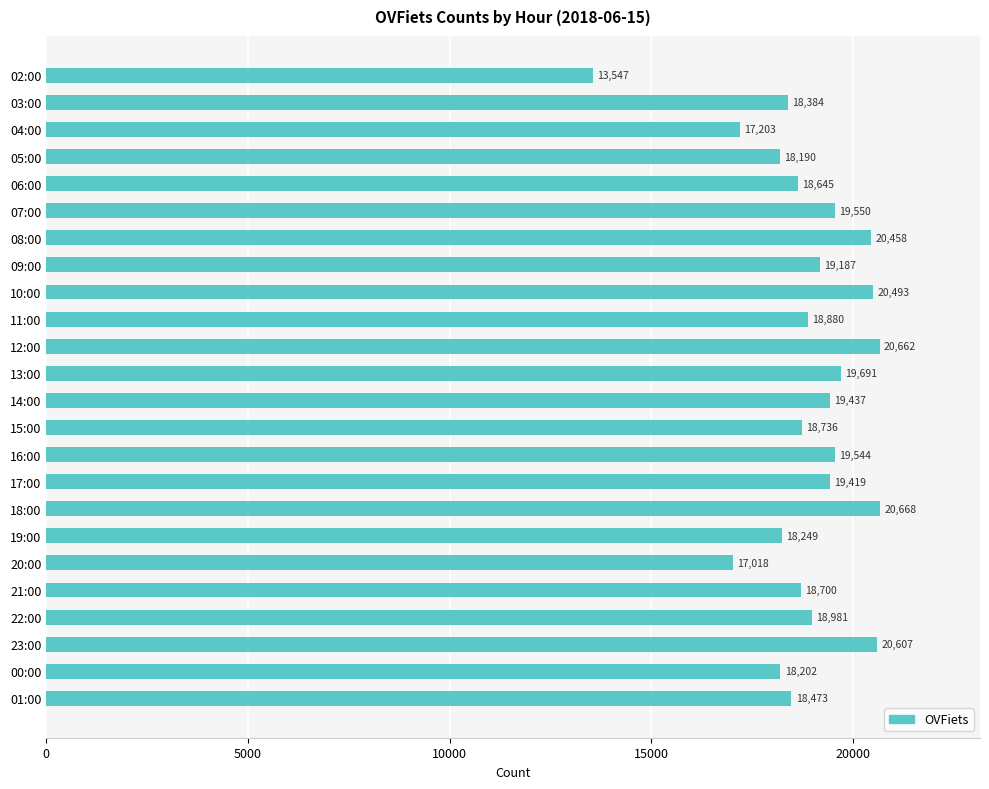

Rank the categories by value from highest to lowest.

18:00, 12:00, 23:00, 10:00, 08:00, 13:00, 07:00, 16:00, 14:00, 17:00, 09:00, 22:00, 11:00, 15:00, 21:00, 06:00, 01:00, 03:00, 19:00, 00:00, 05:00, 04:00, 20:00, 02:00